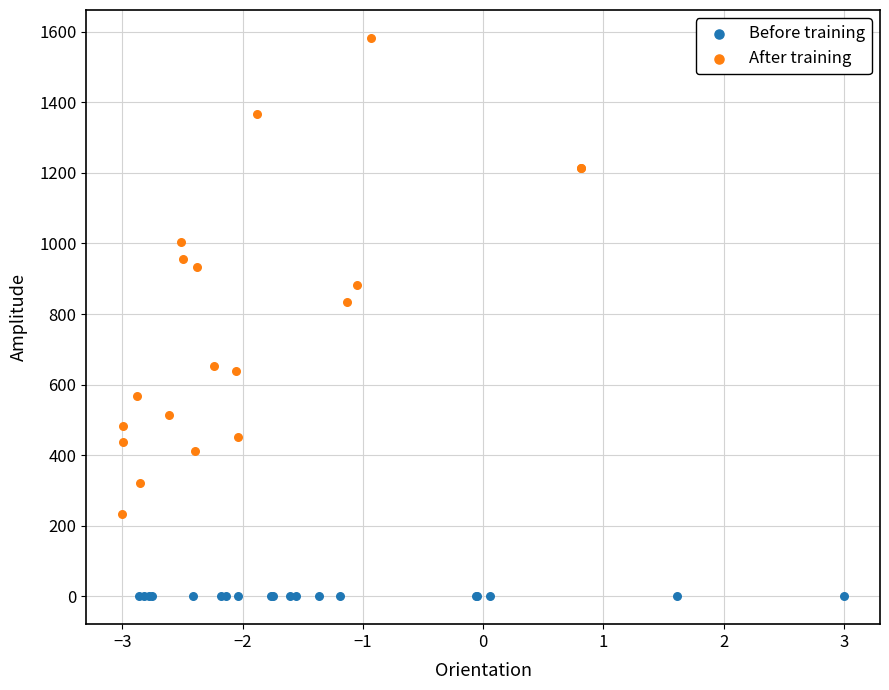

Which series contains the highest Y value?

After training